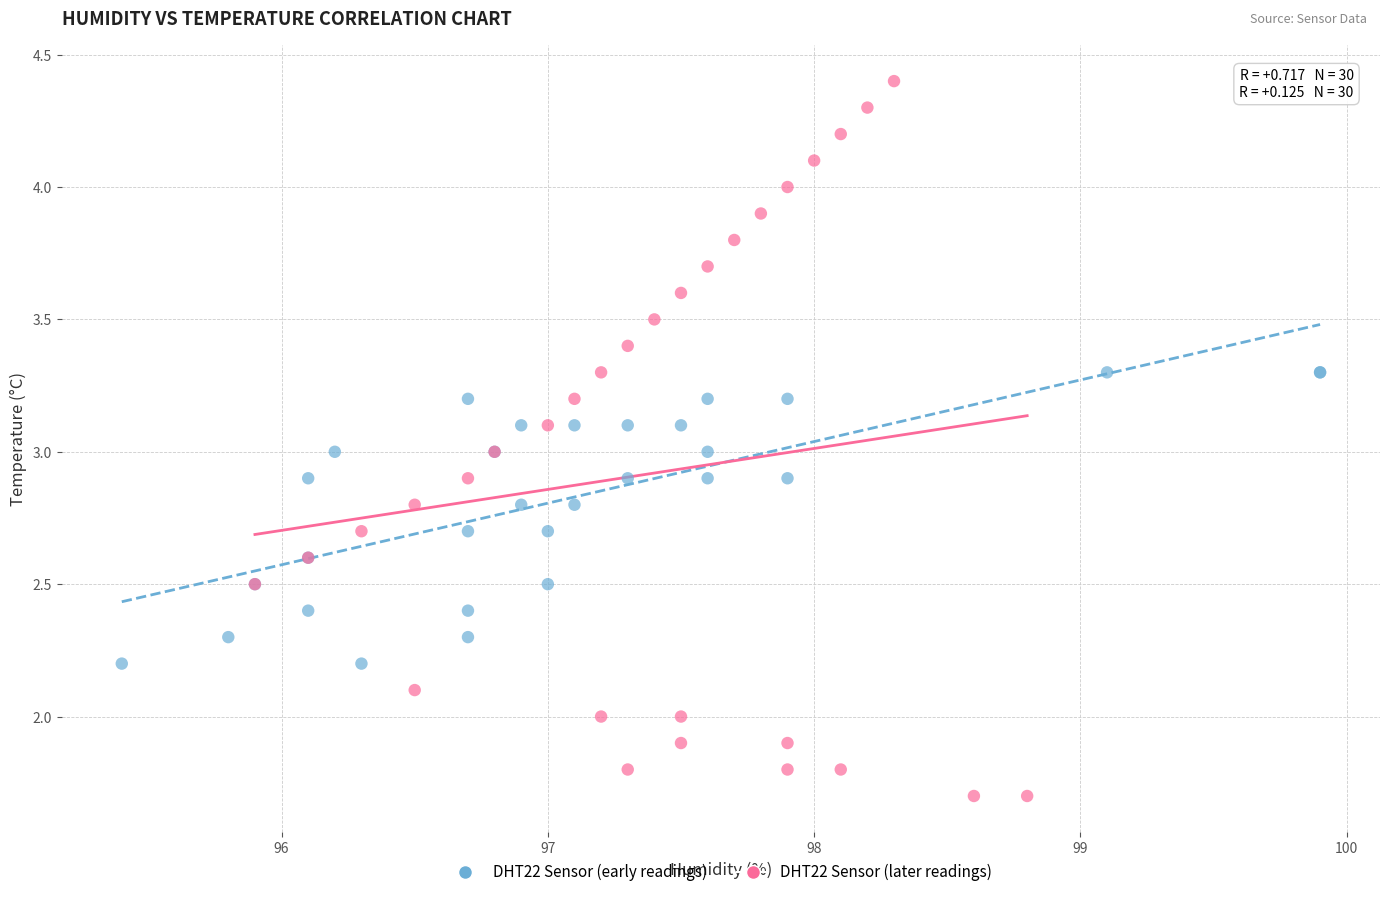

What are all the series names shown in the legend?

DHT22 Sensor (early readings), DHT22 Sensor (later readings)